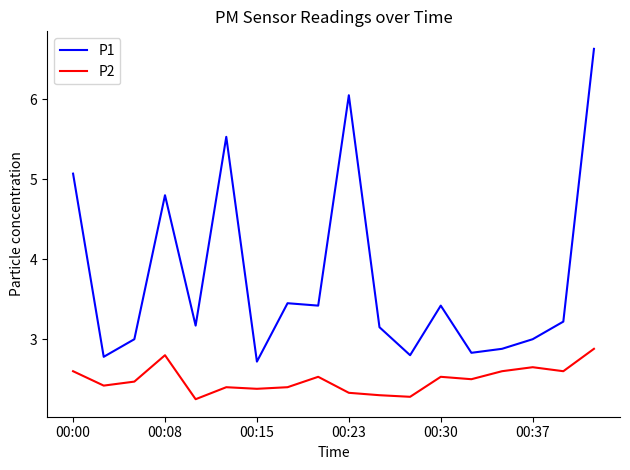

Which series has the largest range (max minus min)?

P1